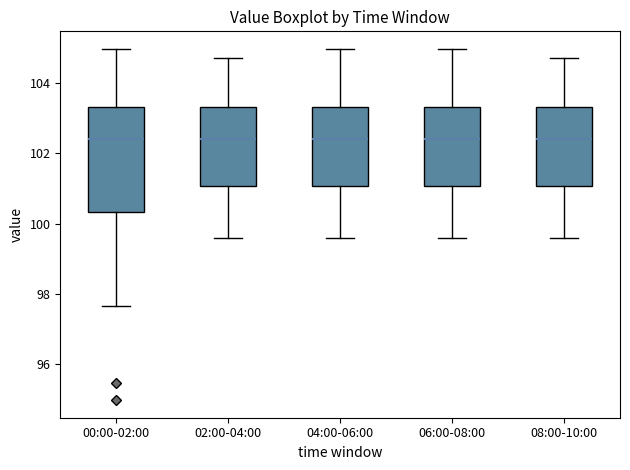

Which box is the tallest, from its lower edge to its upper edge?

00:00-02:00